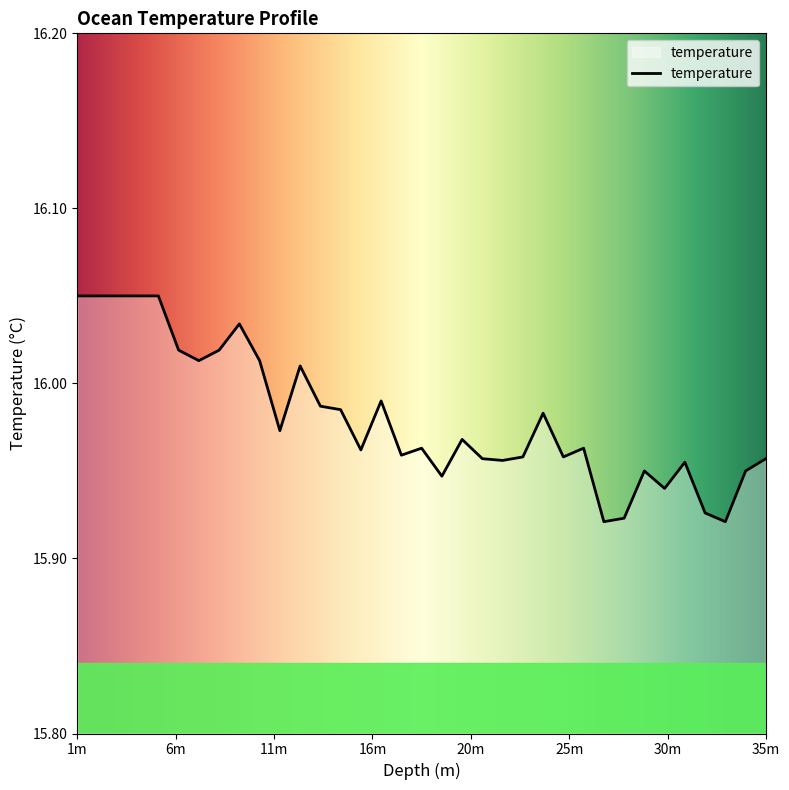

What is the average value?

16.0